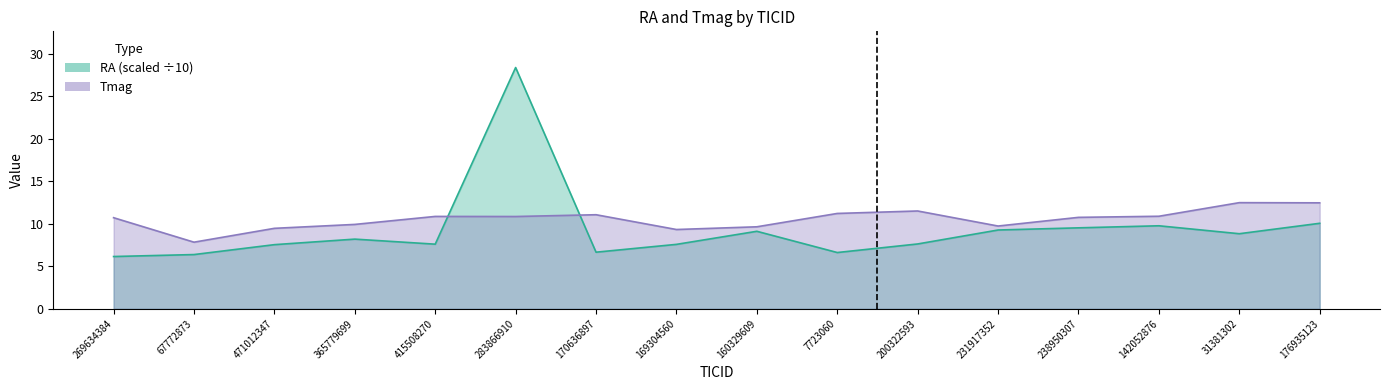

Where is the first local maximum for RA?

365779699